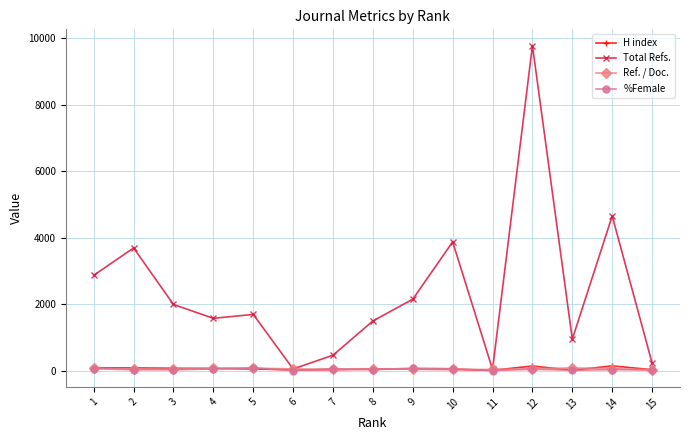

What is the value of the Ref. / Doc. point at the 10th from the left?

37